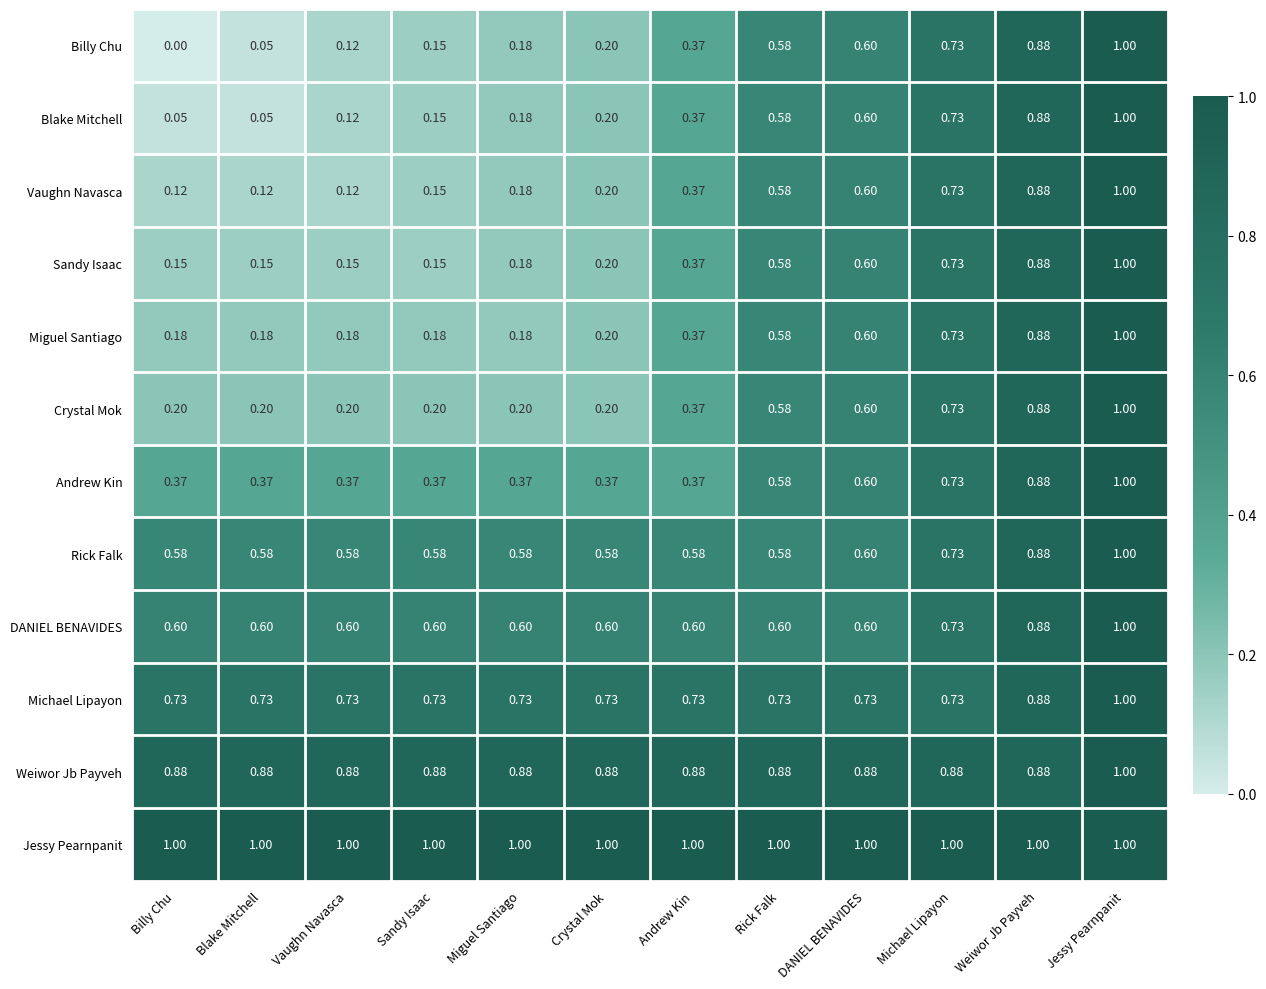

Which category has the highest value in the Crystal Mok series?

Jessy Pearnpanit